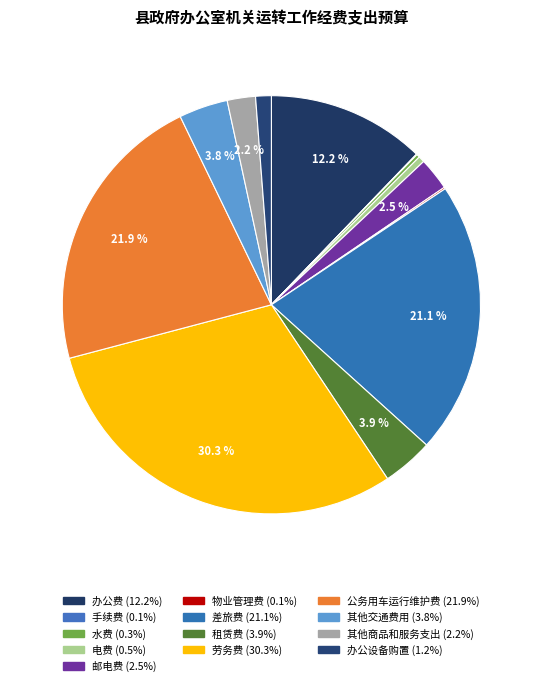

To the nearest percent, what is the average slice percentage?

8%